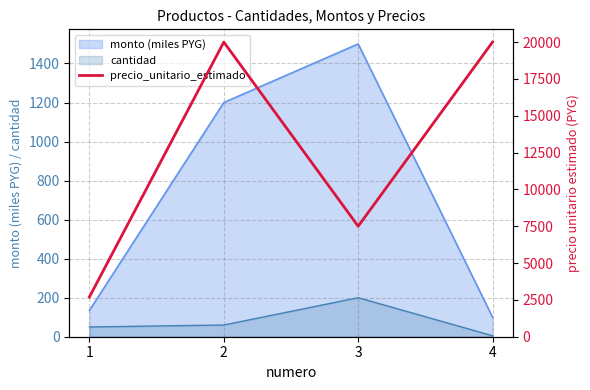

Where is the first local maximum?

2